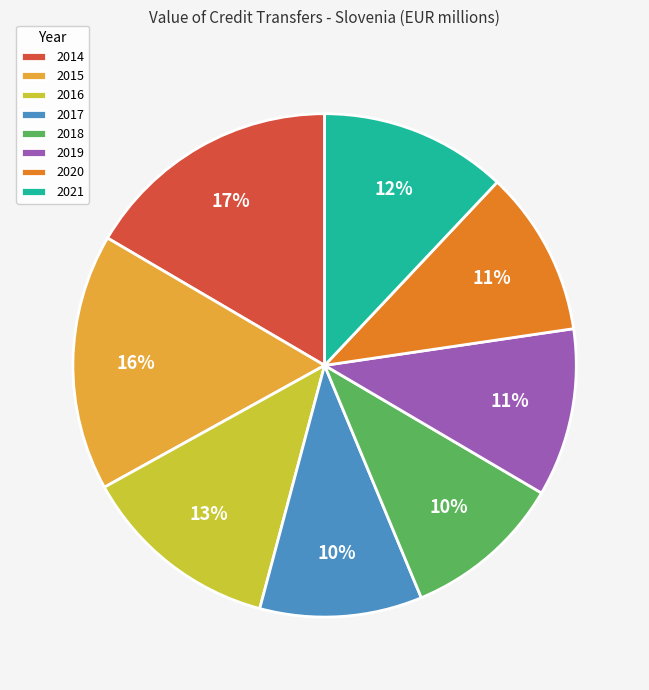

To the nearest percent, what is the average slice percentage?

12%